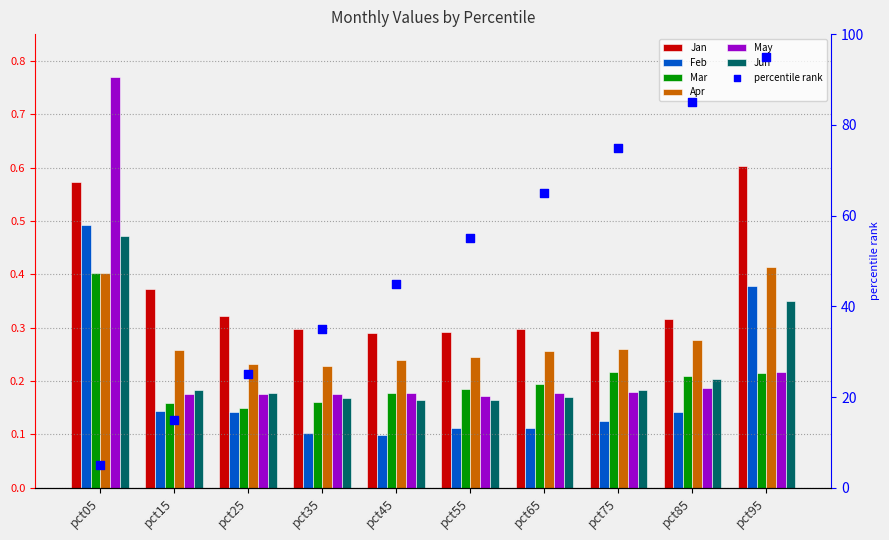

Which series has the largest total across all categories?

Jan